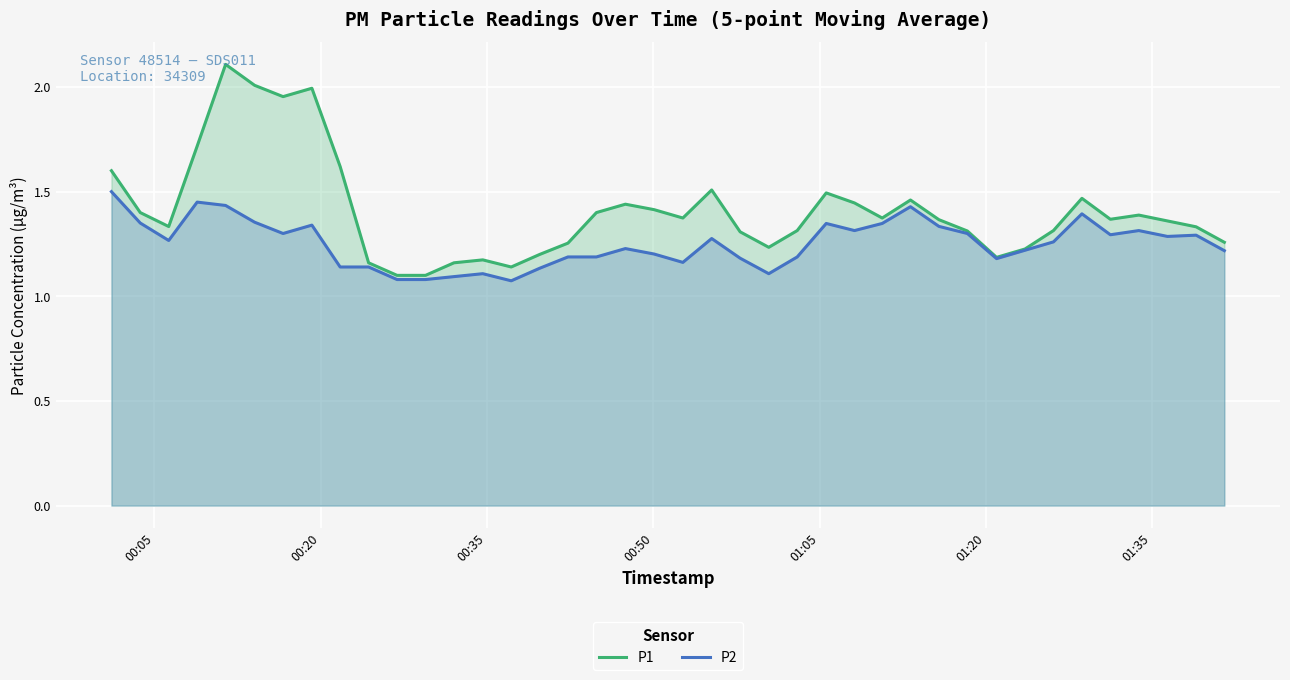

What is the maximum value for P1?

2.1